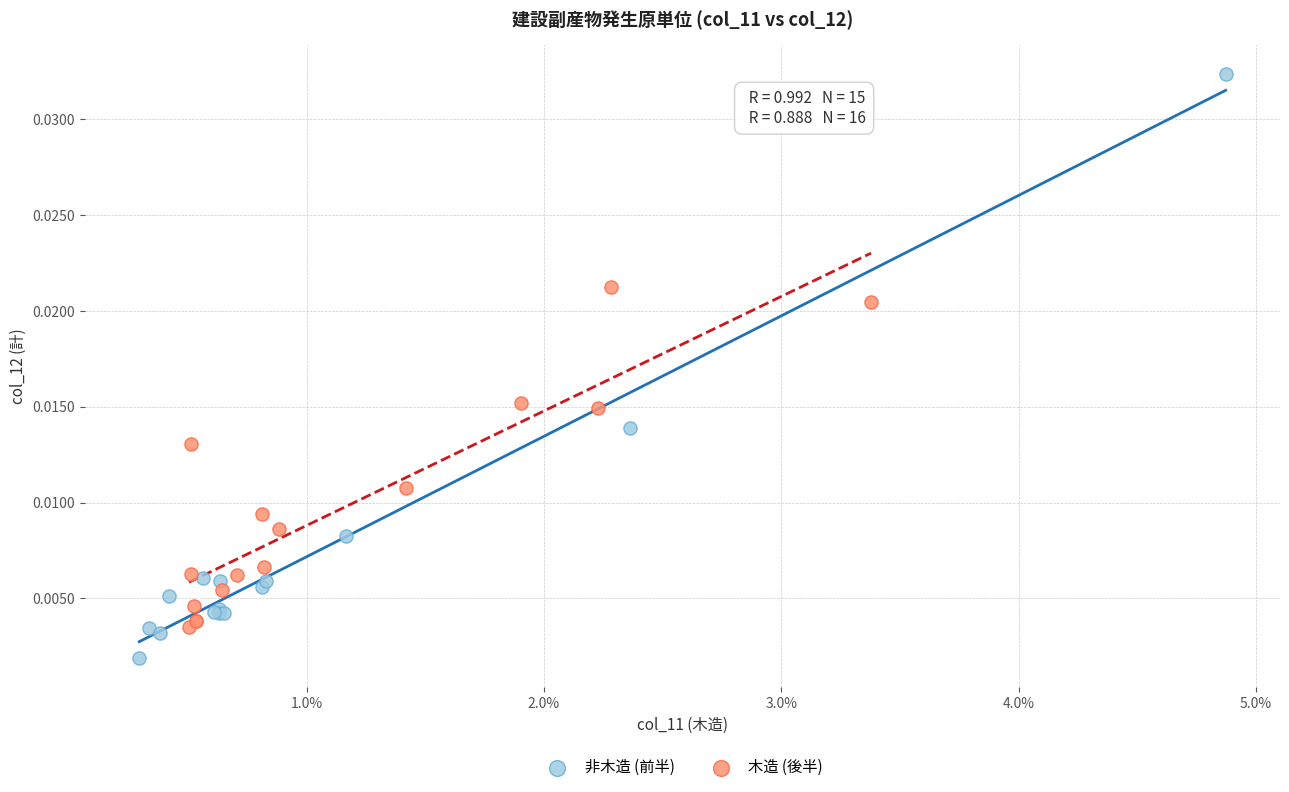

Which series contains the highest Y value?

非木造 (前半)